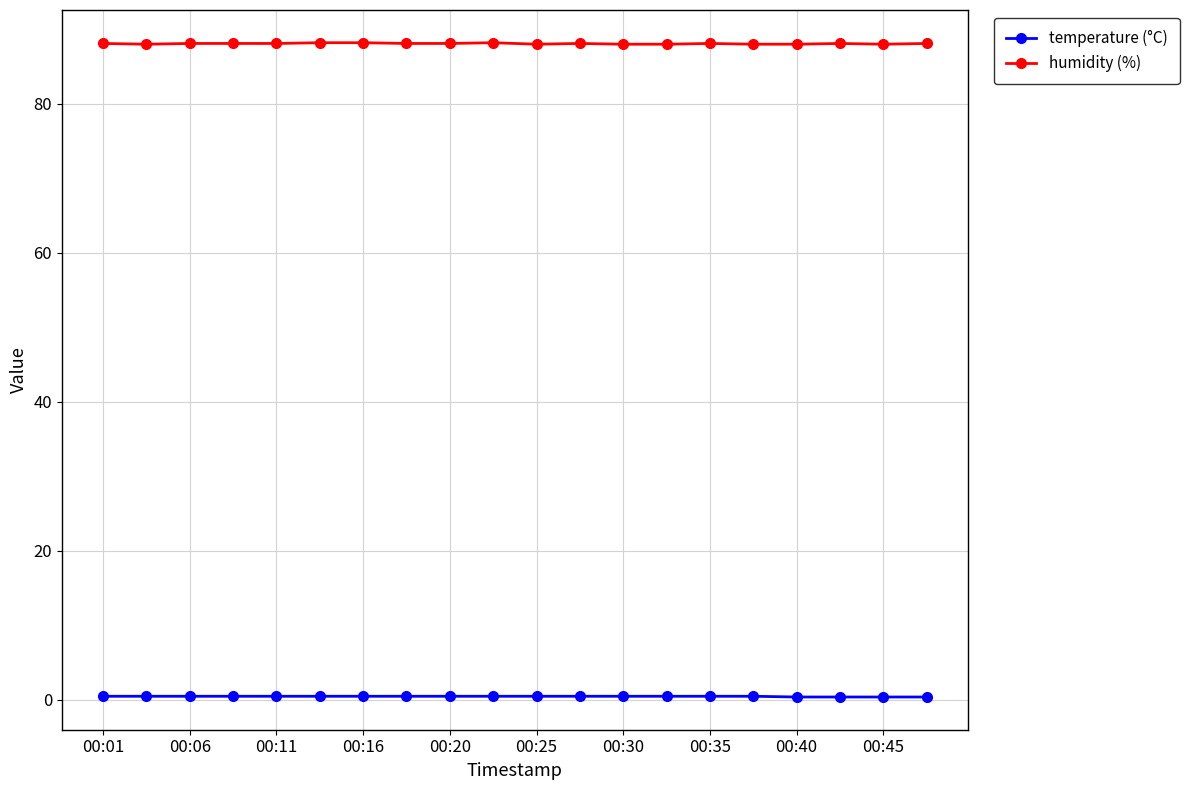

Which series has the largest total across all categories?

humidity (%)